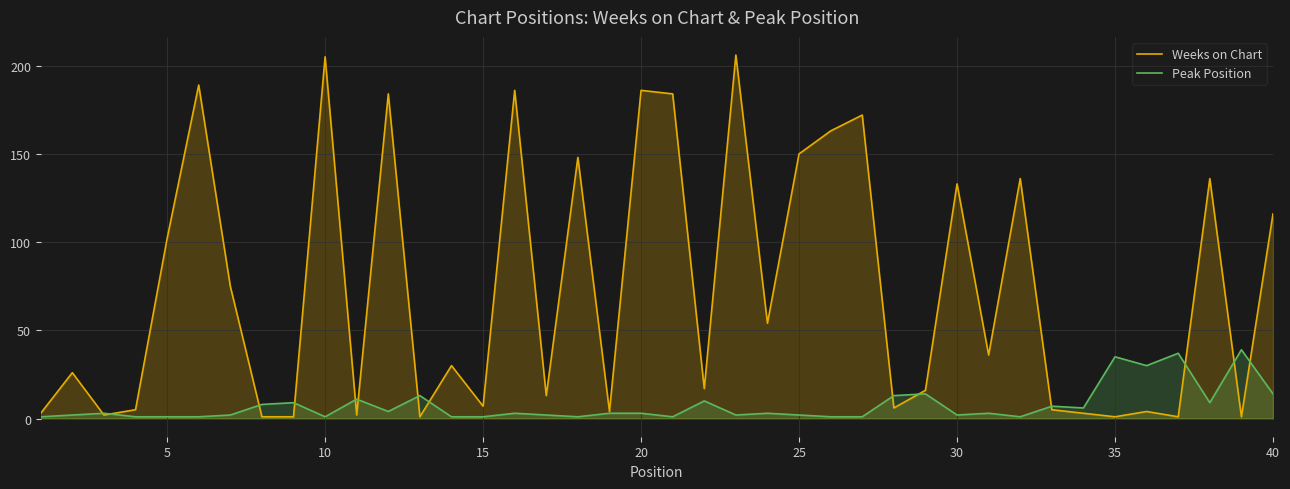

How many lines are shown in the chart?

2